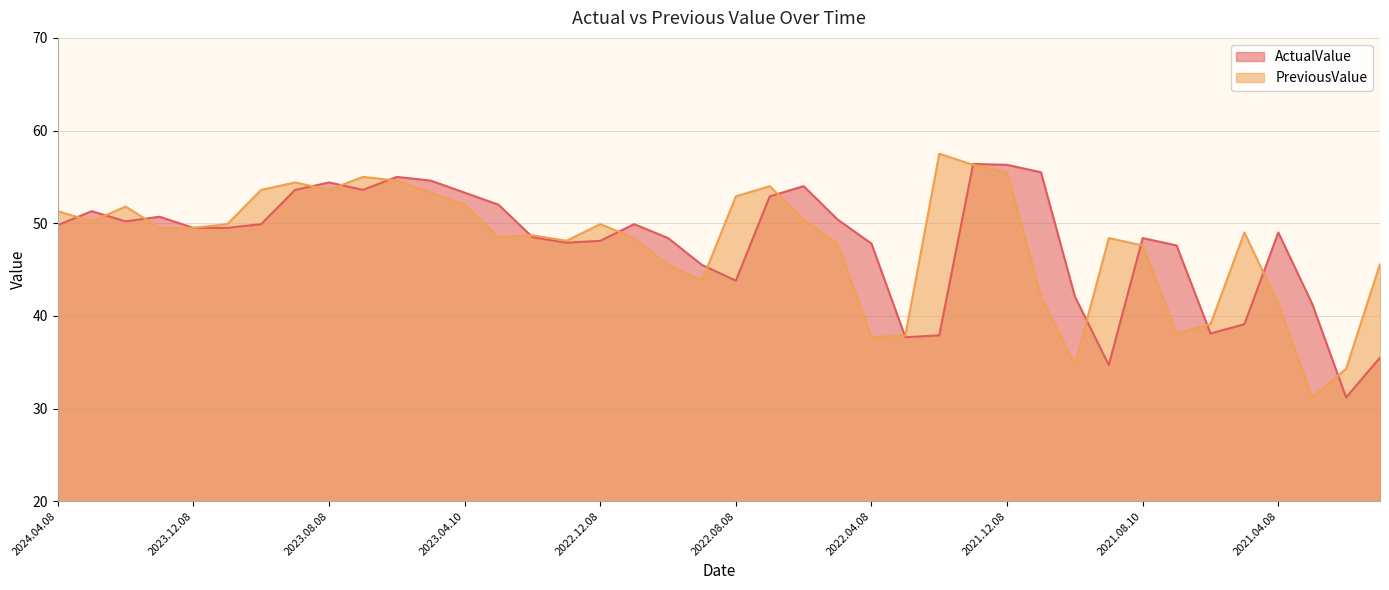

How many times do ActualValue and PreviousValue cross each other?

17